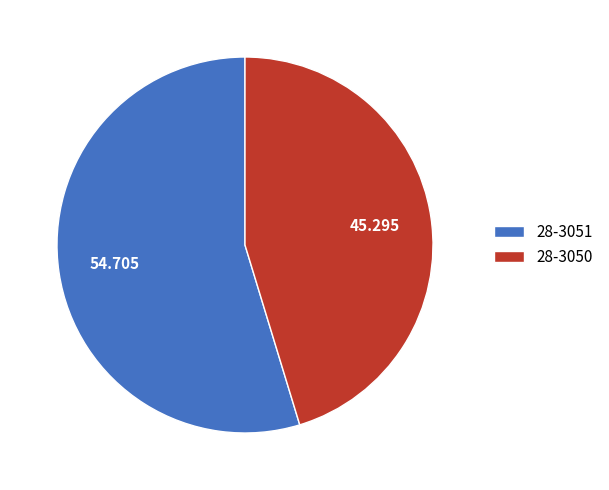

Approximately how many times larger is the value at 28-3050 compared to 28-3051?

0.8